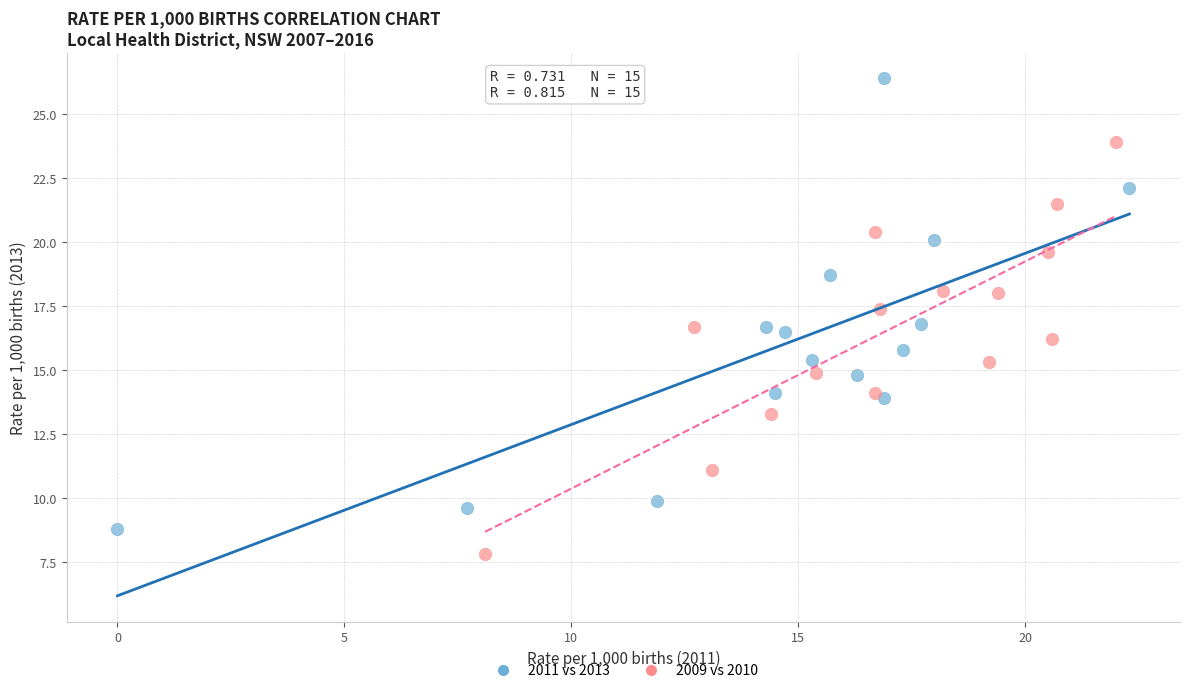

Which series has the largest Y range (max minus min)?

2011 vs 2013